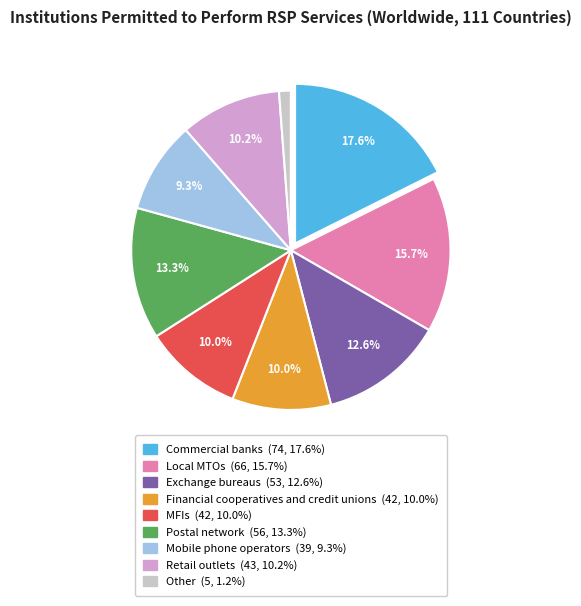

To the nearest percent, what is the combined percentage of Financial cooperatives and credit unions and Retail outlets?

20%